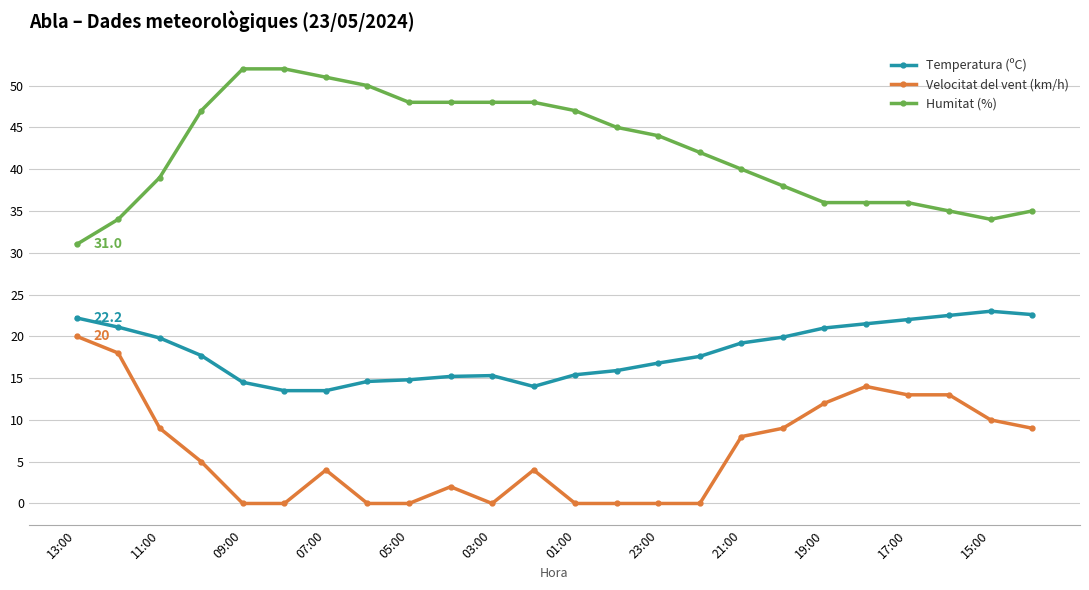

At how many categories does at least one series exceed 1?

24